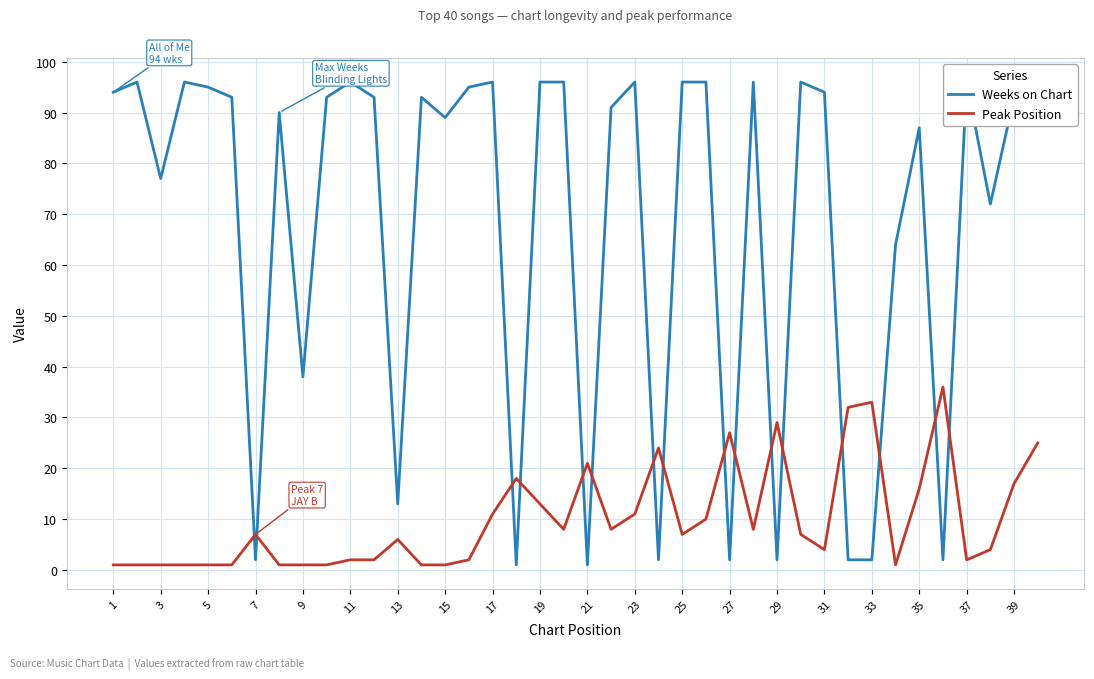

In Weeks on Chart, how many points are lower than both neighbors (excluding endpoints)?

12